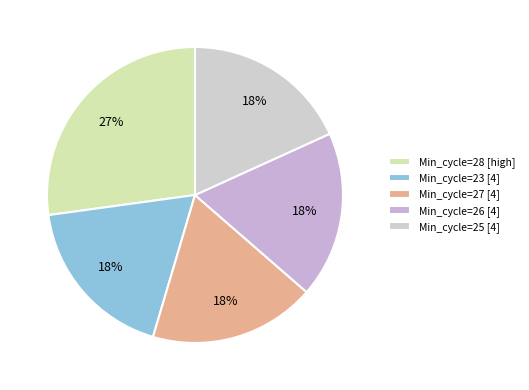

Is there any slice that represents more than half of the pie?

No